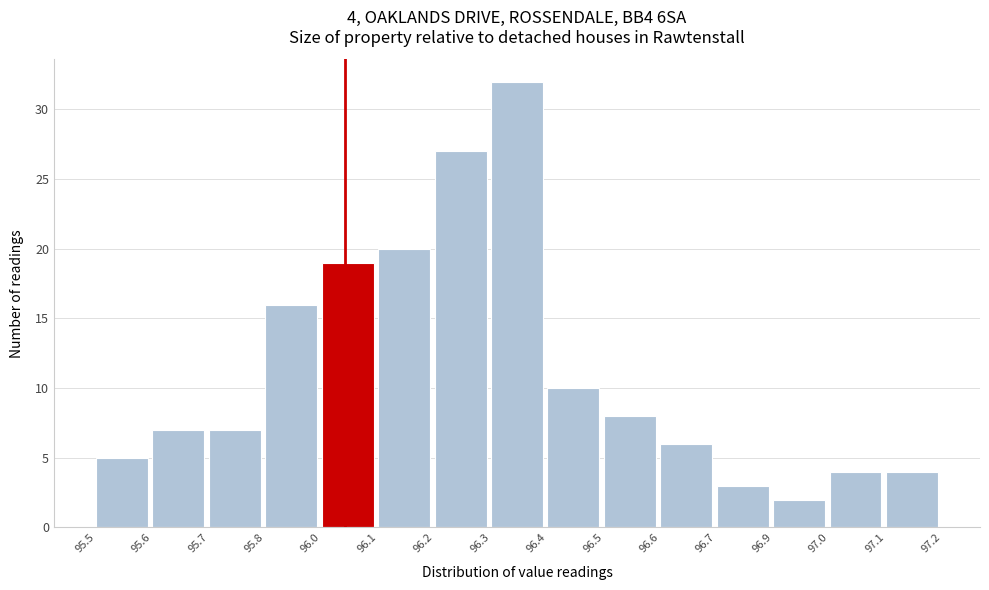

Reading left to right, what are all the values shown in this chart?

5	7	7	16	19	20	27	32	10	8	6	3	2	4	4